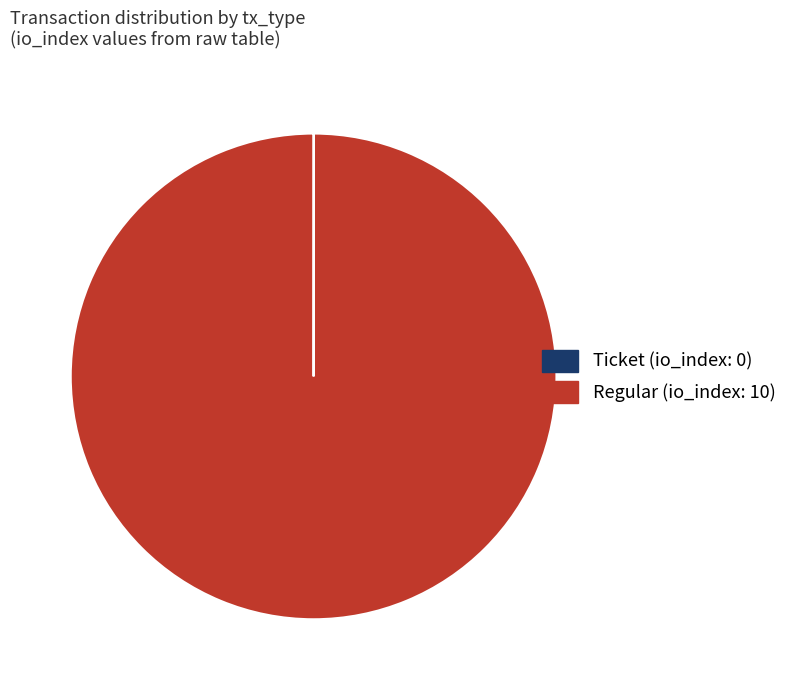

Is there any slice that represents more than half of the pie?

Yes